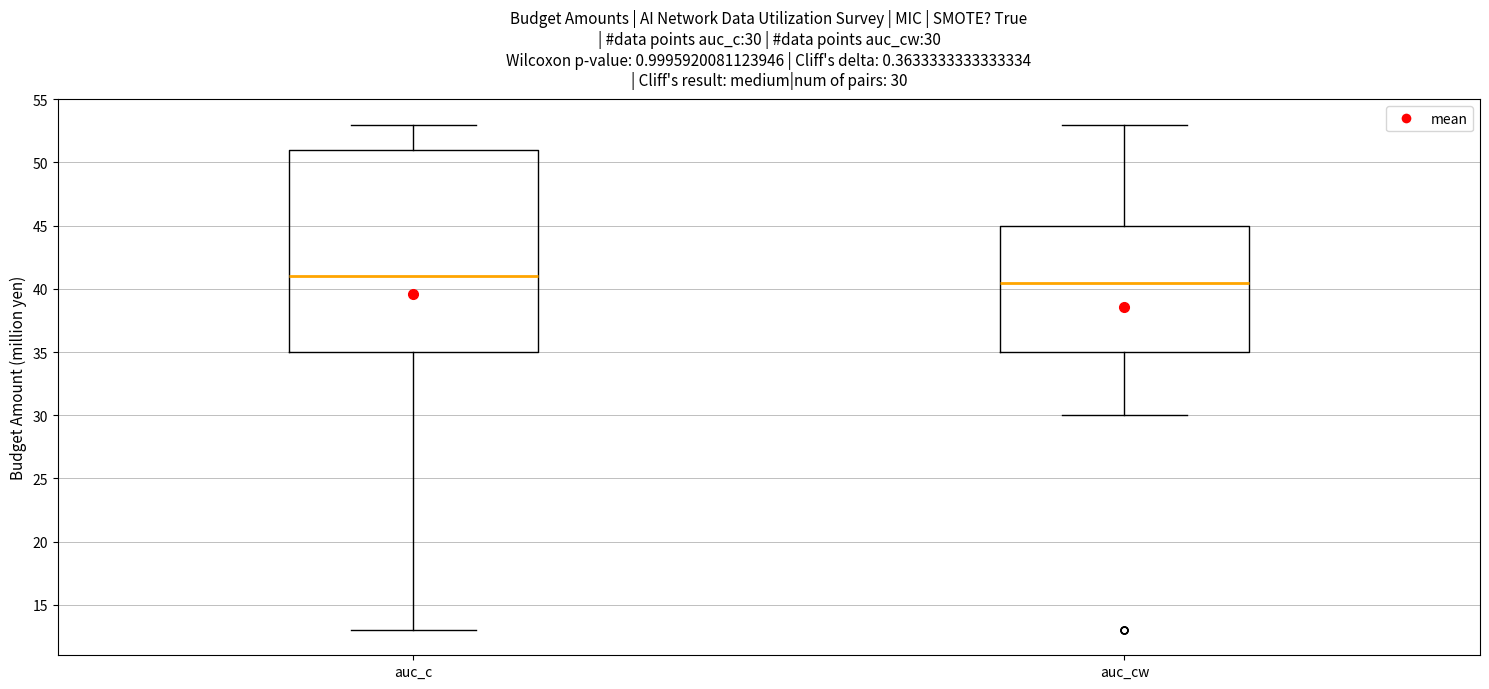

Comparing the boxes themselves (not the whiskers), which one is the tallest?

auc_c